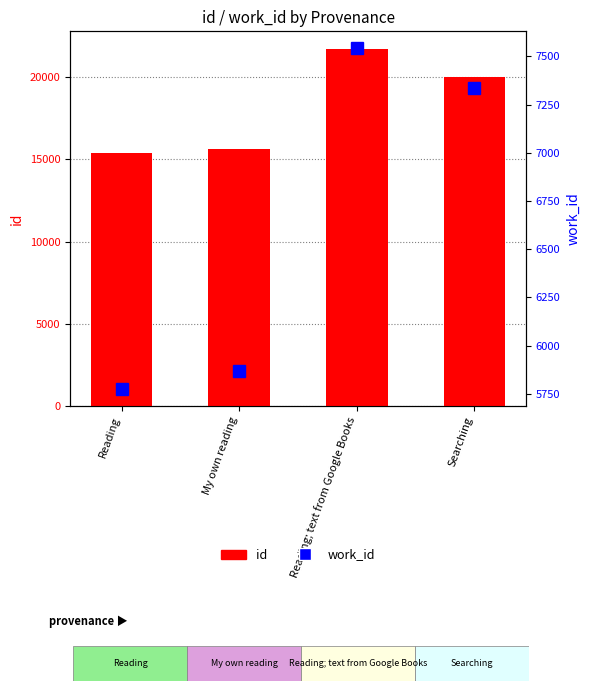

What value does the id series have at Searching, to the nearest 50?

20050